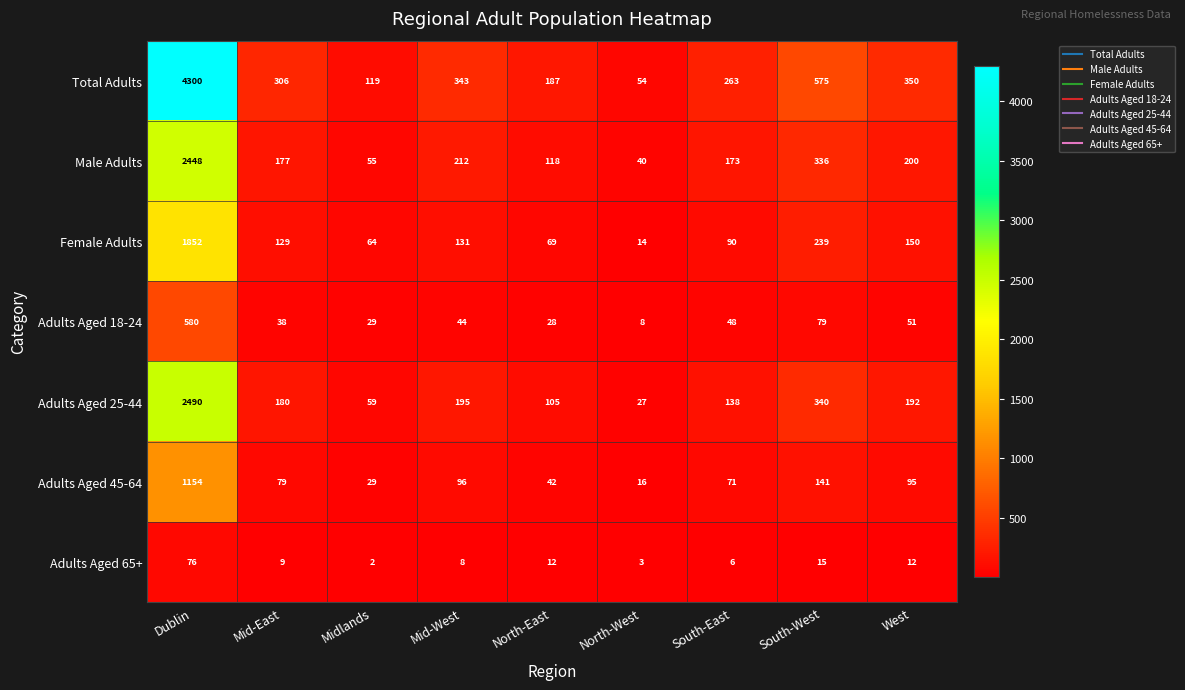

At how many categories does at least one series exceed 1401?

1